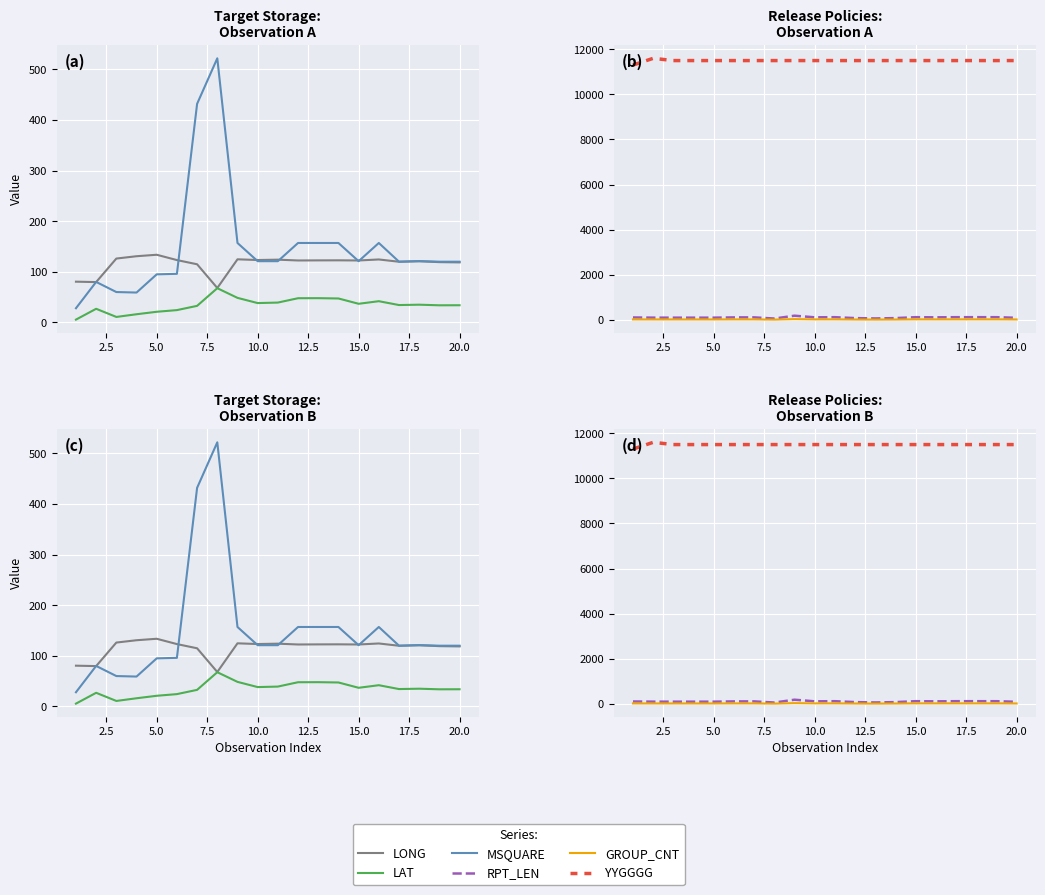

Reading right to left, extract all data points from this chart.

LONG: 118.6	119.1	121.0	119.9	124.4	122.4	122.7	122.6	122.4	124.0	123.3	124.7	68.0	114.9	123.2	133.7	130.8	126.2	79.7	80.5
LAT: 33.9	33.8	35.0	34.3	41.9	36.8	47.3	47.9	47.8	39.2	38.2	48.5	67.6	32.7	24.3	21.0	16.1	10.8	26.9	5.5
MSQUARE: 120.0	120.0	121.0	120.0	157.0	121.0	157.0	157.0	157.0	121.0	121.0	157.0	522.0	432.0	96.0	95.0	59.0	60.0	80.0	28.0
RPT_LEN: 89.0	115.0	115.0	115.0	109.0	115.0	75.0	59.0	75.0	115.0	109.0	181.0	55.0	107.0	106.0	94.0	94.0	94.0	95.0	103.0
GROUP_CNT: 13.0	18.0	18.0	18.0	17.0	18.0	11.0	8.0	11.0	18.0	17.0	28.0	7.0	16.0	16.0	14.0	14.0	14.0	14.0	15.0
YYGGGG: 11500.0	11500.0	11500.0	11500.0	11500.0	11500.0	11500.0	11500.0	11500.0	11500.0	11500.0	11500.0	11500.0	11500.0	11500.0	11500.0	11500.0	11500.0	11600.0	11300.0